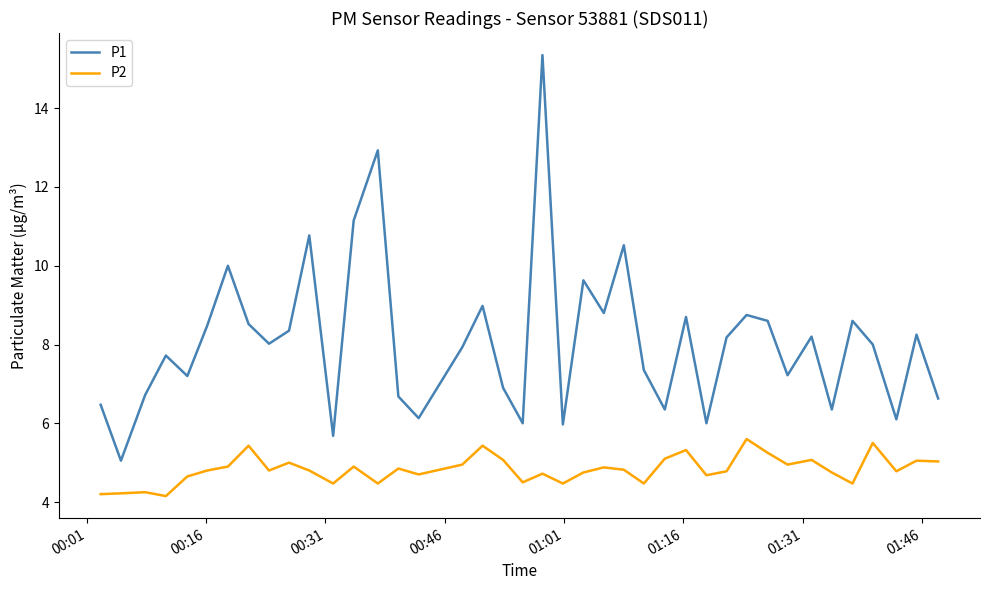

Which series has the largest total across all categories?

P1